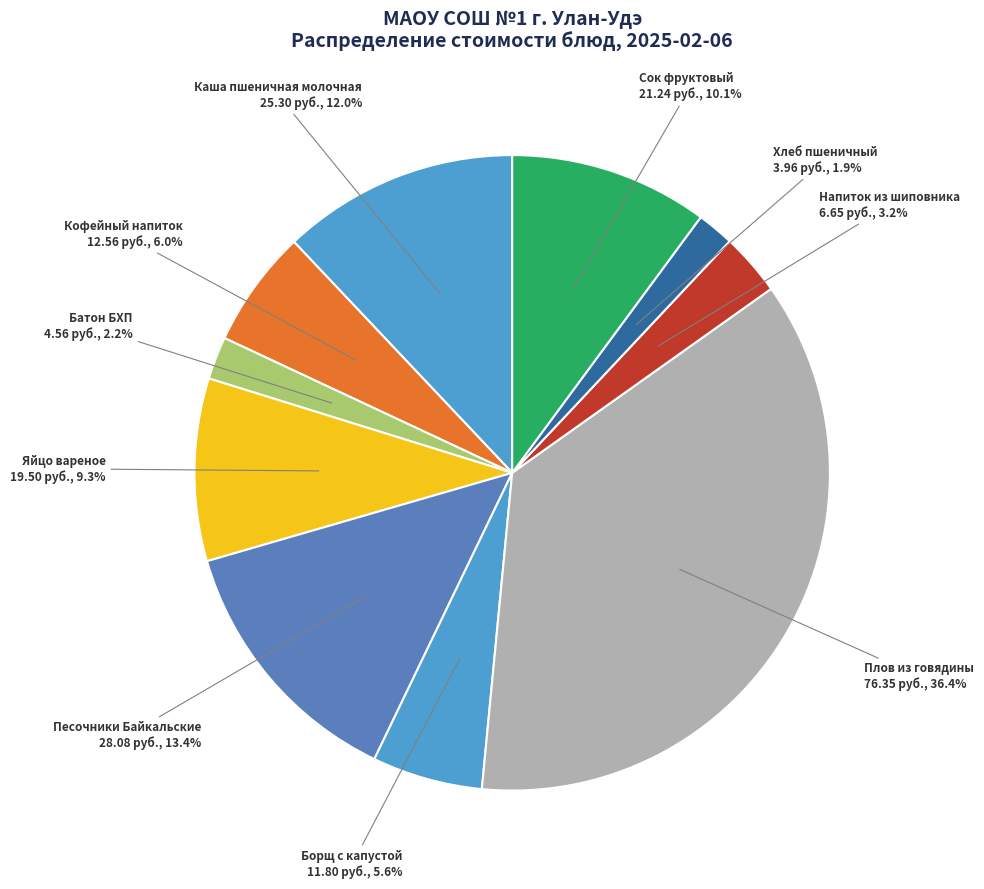

To the nearest percent, what is the average slice percentage?

10%